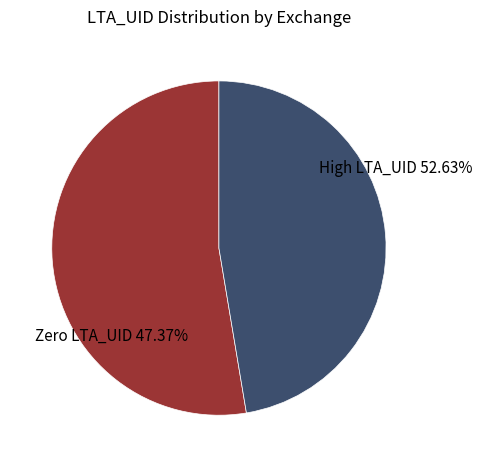

The HU-SI slice represents 9% of the pie. True or false?

False